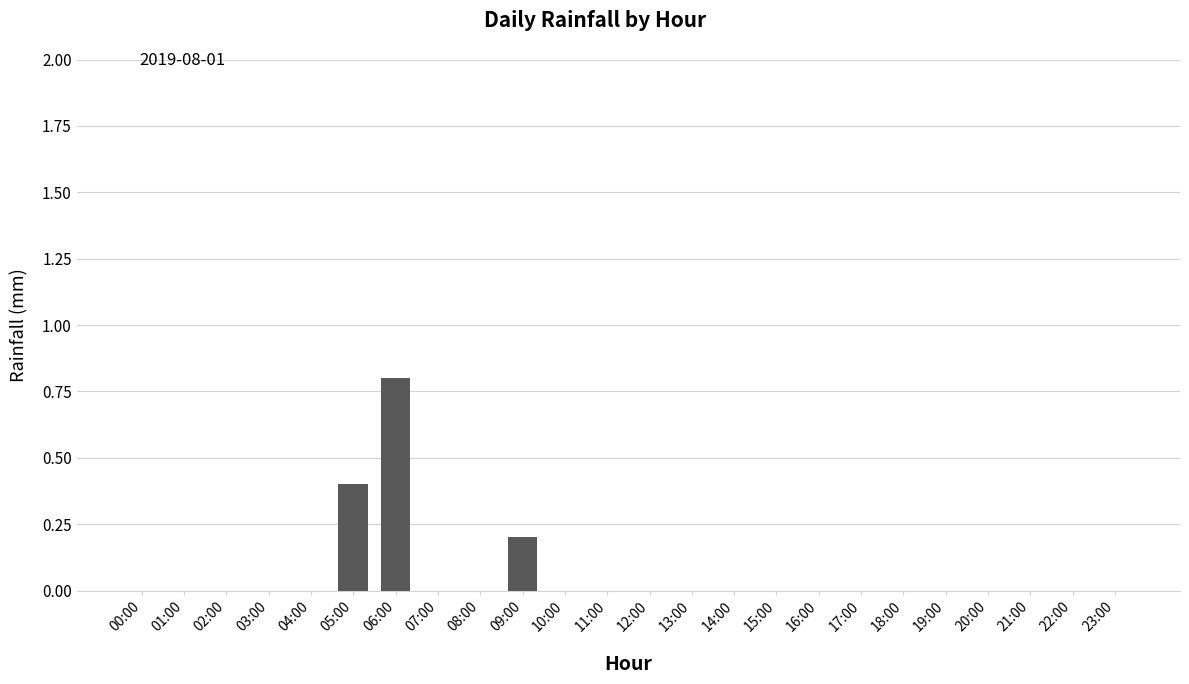

Reading left to right, list all the values displayed in this chart.

0.0	0.0	0.0	0.0	0.0	0.4	0.8	0.0	0.0	0.2	0.0	0.0	0.0	0.0	0.0	0.0	0.0	0.0	0.0	0.0	0.0	0.0	0.0	0.0